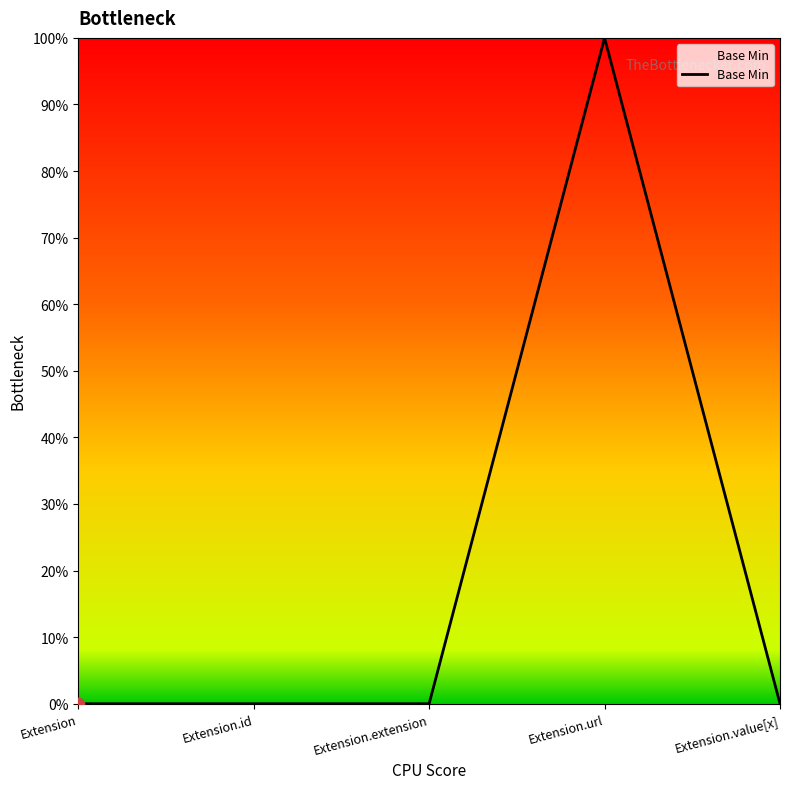

What is the change in value from Extension to Extension.url?

+1